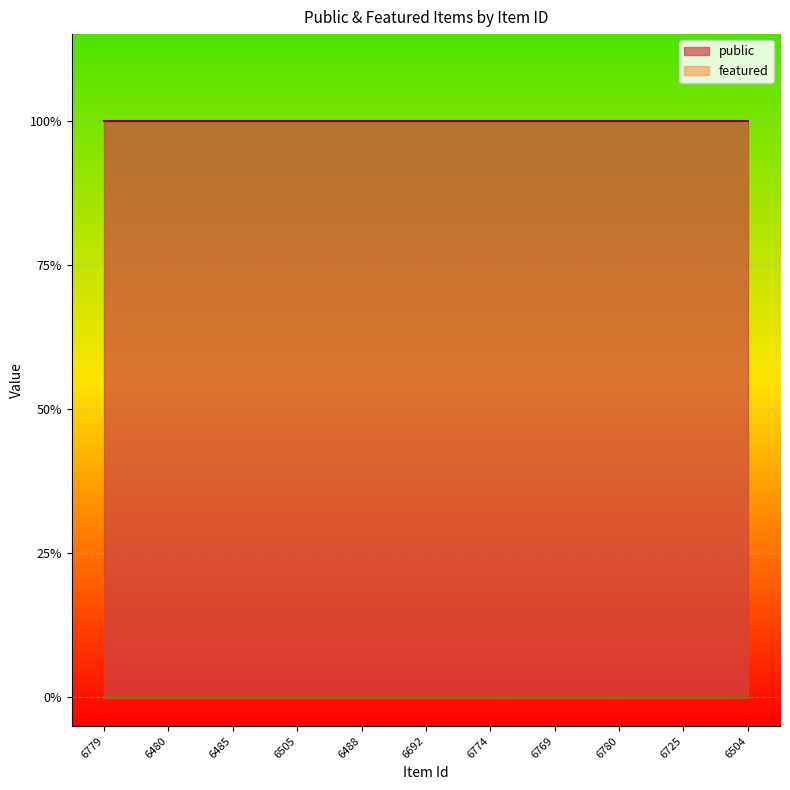

List the series in order of their peak value, highest first.

public, featured